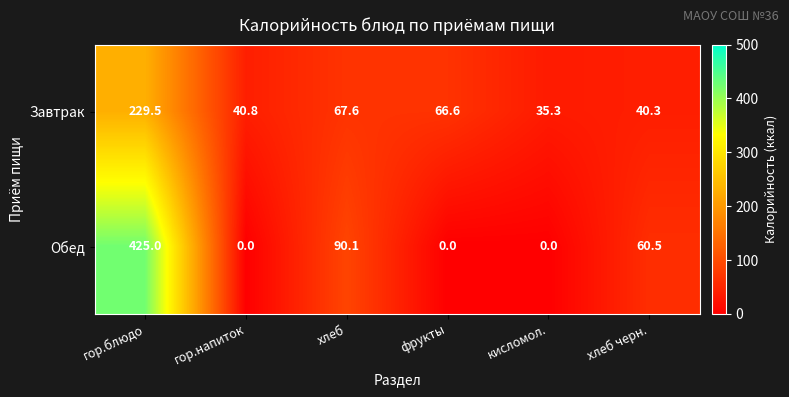

What is the difference between the Завтрак values at гор.блюдо and кисломол.?

194.2